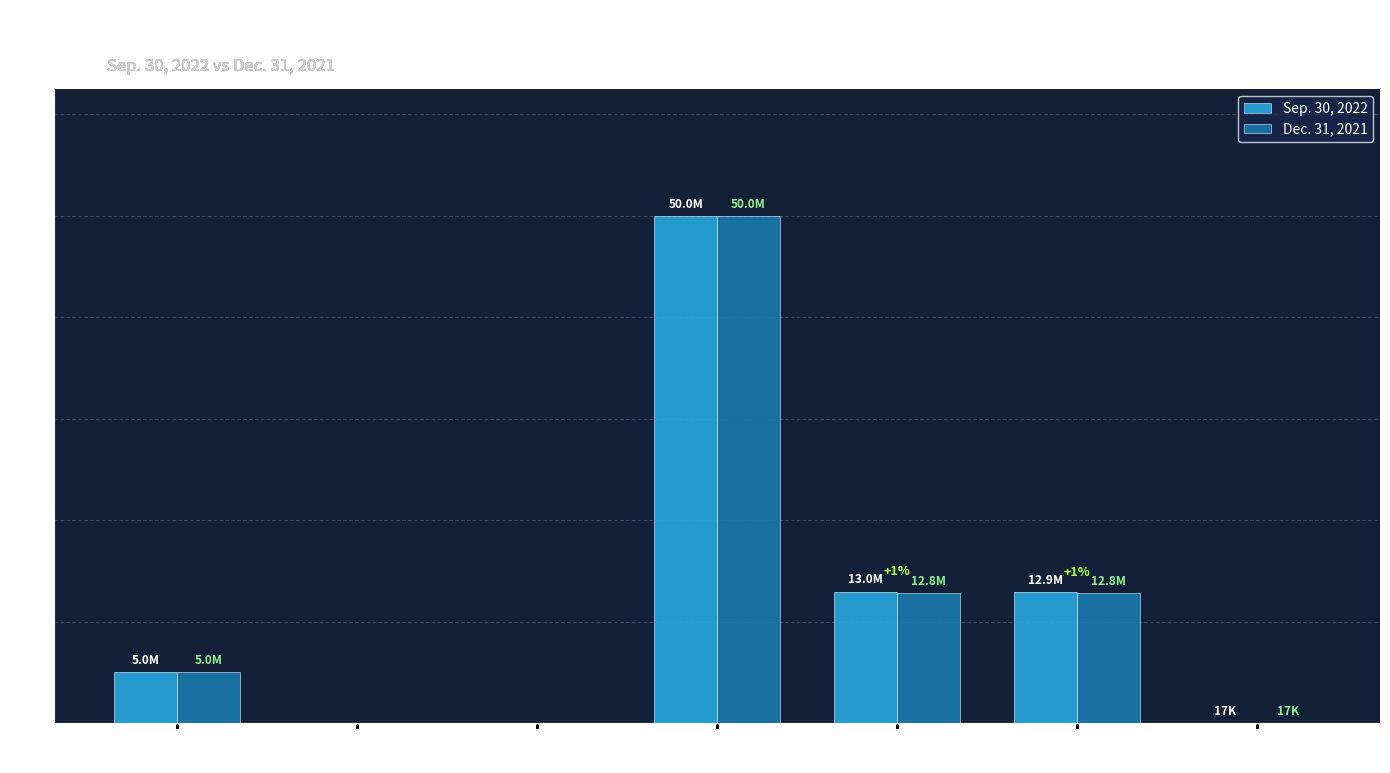

Reading right to left, list all the values displayed in this chart.

Sep. 30, 2022: Treasury
Shares=17477	Common
Outstanding=12949550	Common
Issued=12967027	Common
Authorized=50000000	Preferred
Outstanding=0	Preferred
Issued=0	Preferred
Authorized=5000000
Dec. 31, 2021: Treasury
Shares=17477	Common
Outstanding=12788203	Common
Issued=12805680	Common
Authorized=50000000	Preferred
Outstanding=0	Preferred
Issued=0	Preferred
Authorized=5000000